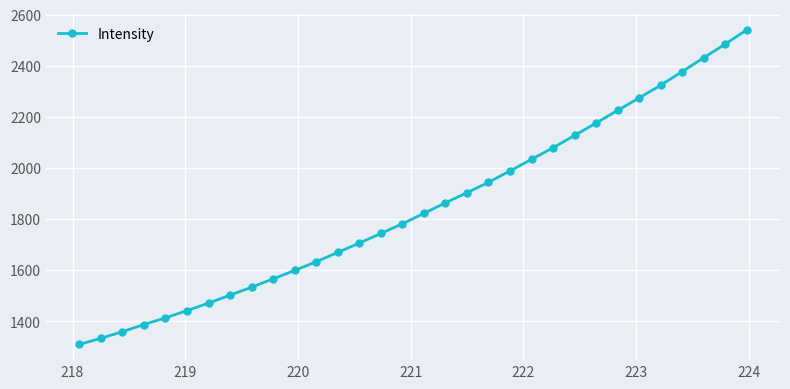

Reading left to right, list all the values displayed in this chart.

1308.7	1332.7	1358.2	1386.6	1412.6	1440.9	1470.4	1501.6	1532.9	1565.2	1598.4	1632.2	1669.0	1705.2	1742.9	1780.8	1821.8	1863.0	1902.5	1943.2	1988.0	2033.2	2078.6	2126.7	2175.3	2224.5	2273.5	2323.2	2376.3	2430.8	2484.2	2539.5